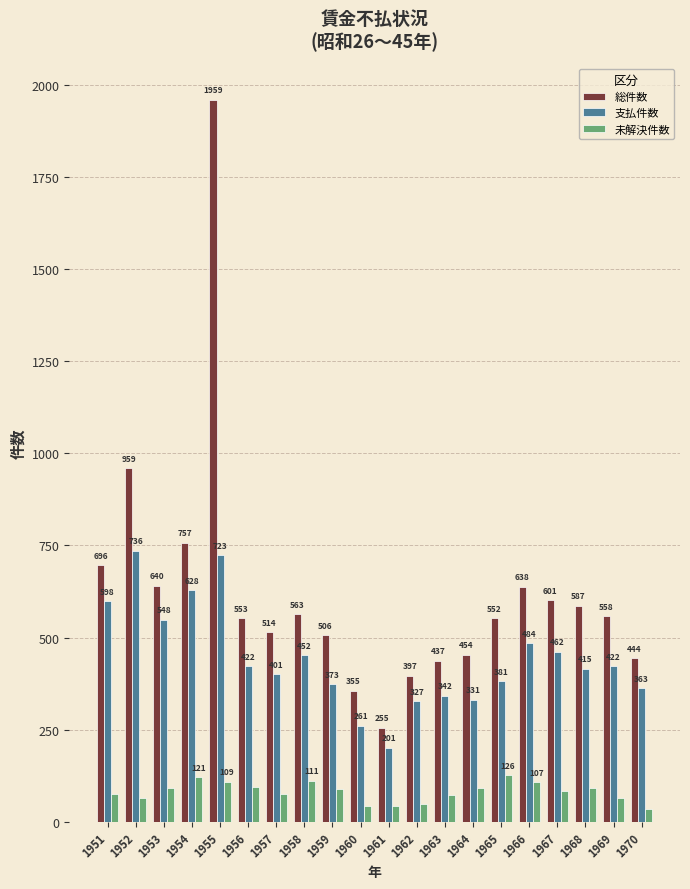

Which label corresponds to the largest value in the chart?

1955